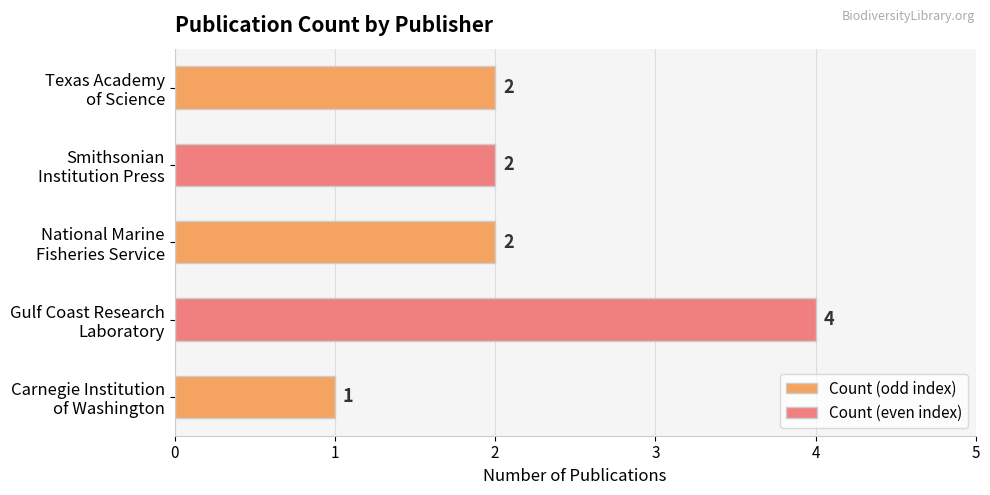

What is the difference between the maximum and minimum values?

3